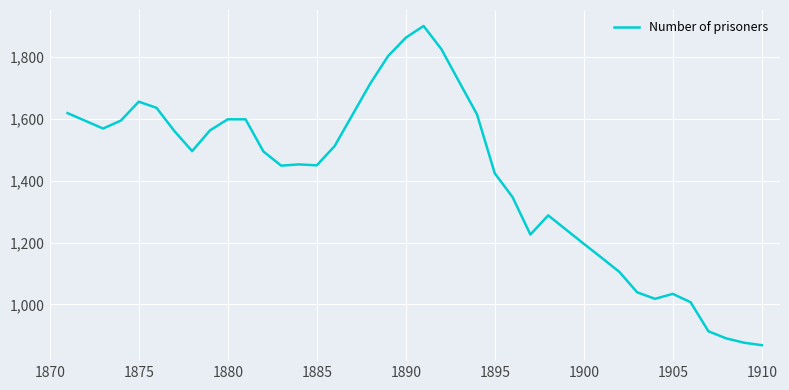

What is the difference between the maximum and minimum values?

1033